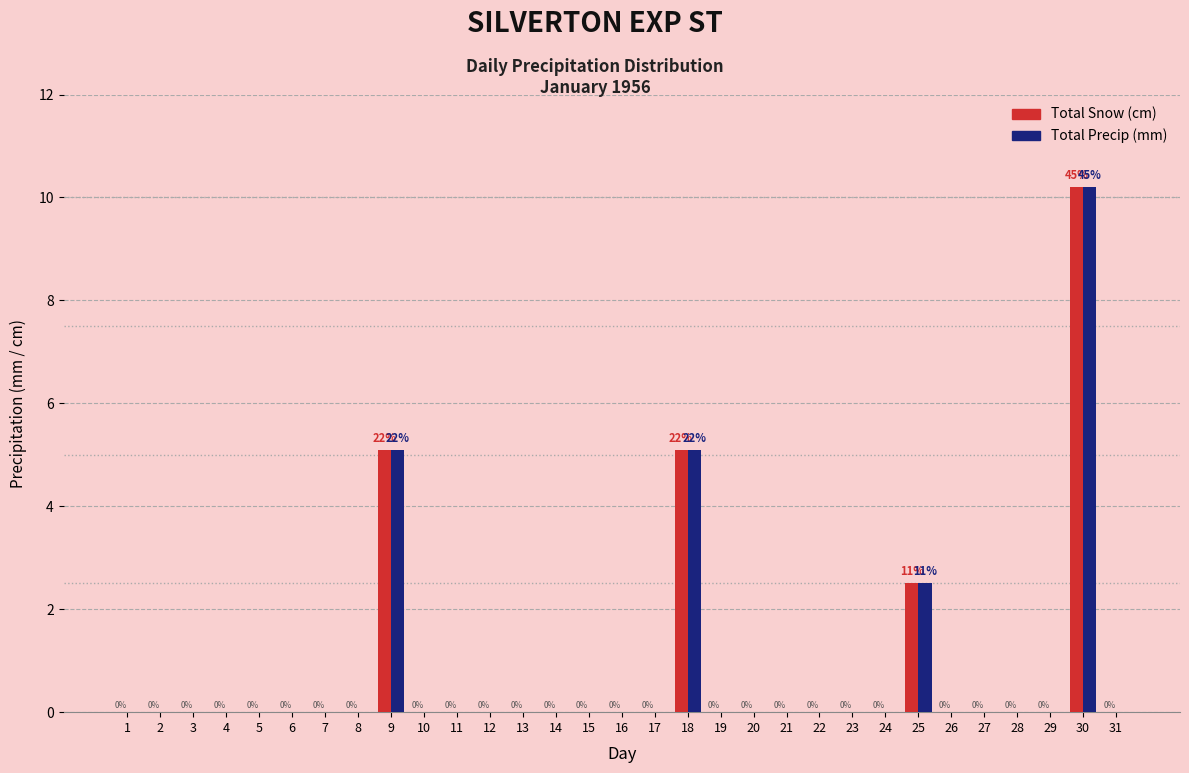

Which label corresponds to the largest value in the chart?

30